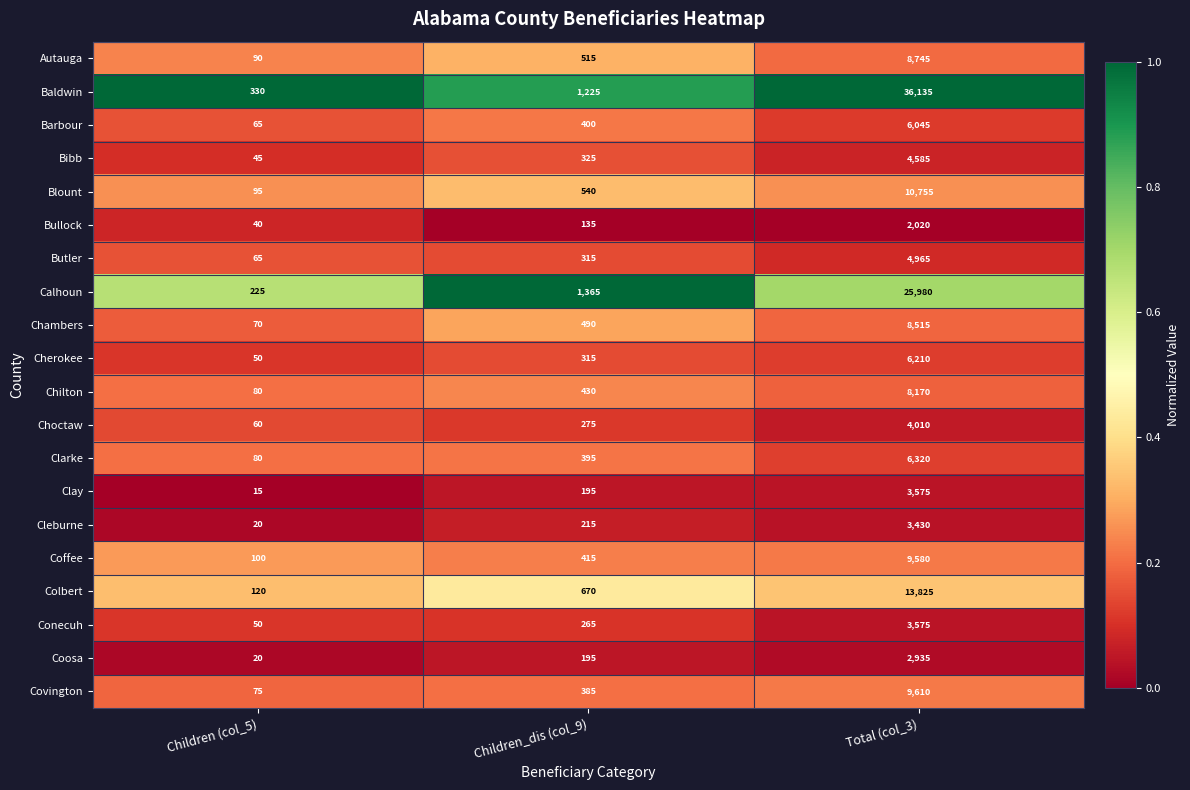

Which series changed the most between Children (col_5) and Children_dis (col_9)?

Calhoun